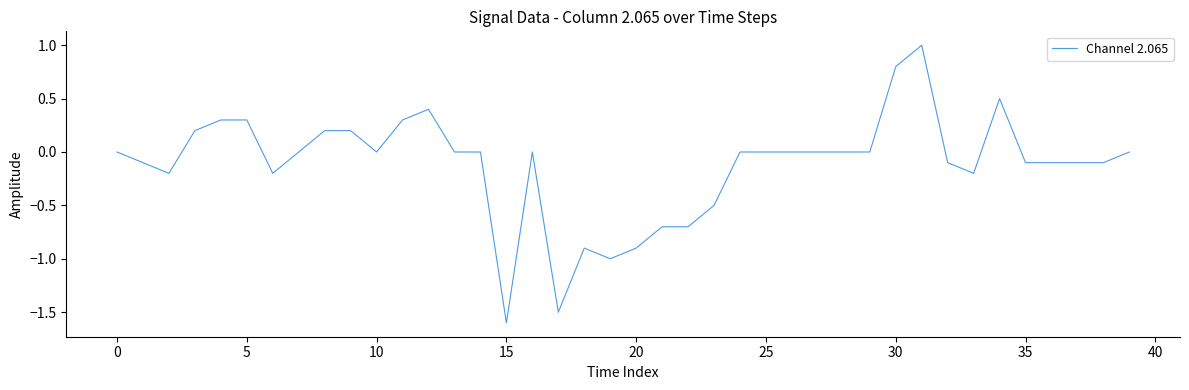

What is the sum of all values?

-4.8